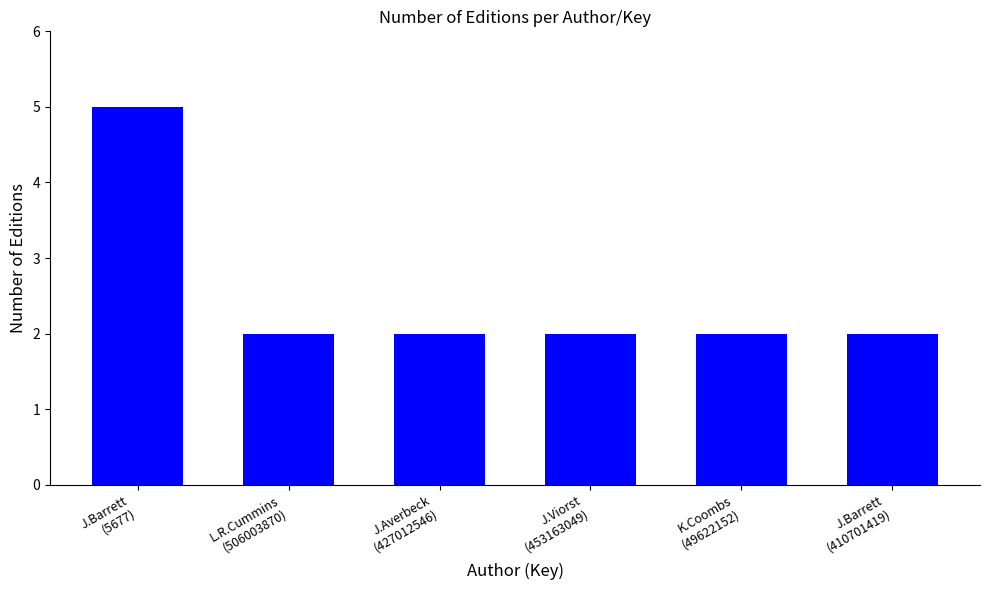

What is the difference between the maximum and minimum values?

3